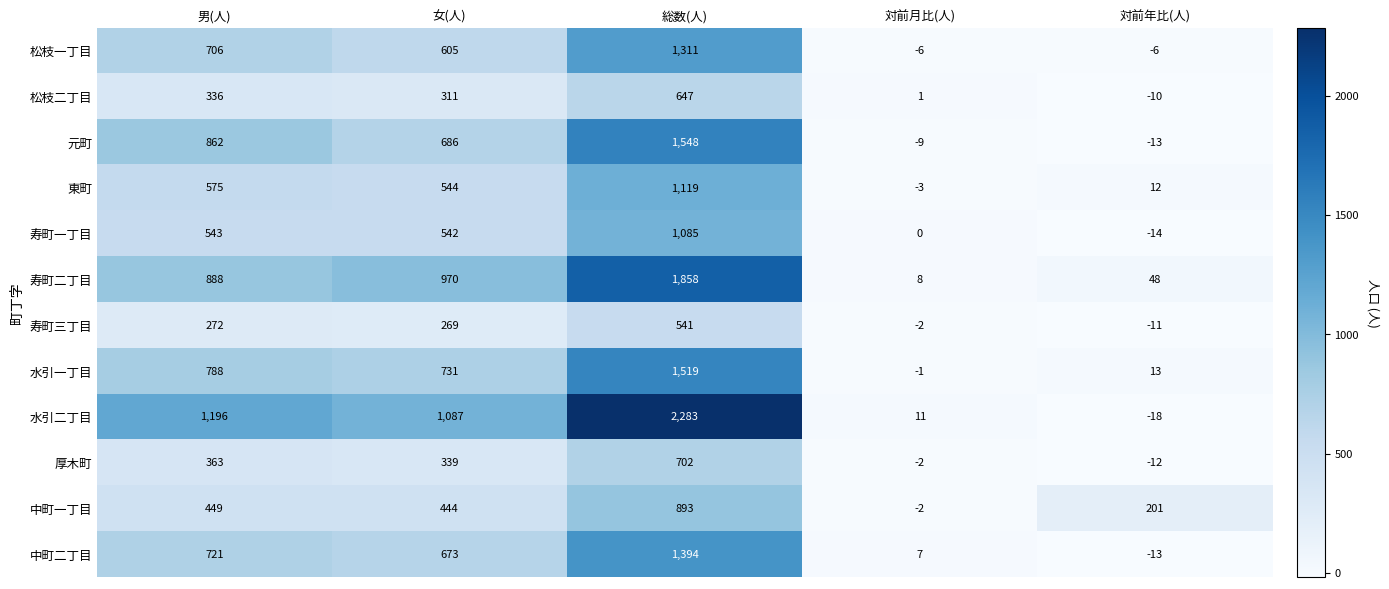

How many categories are shown in the chart?

5